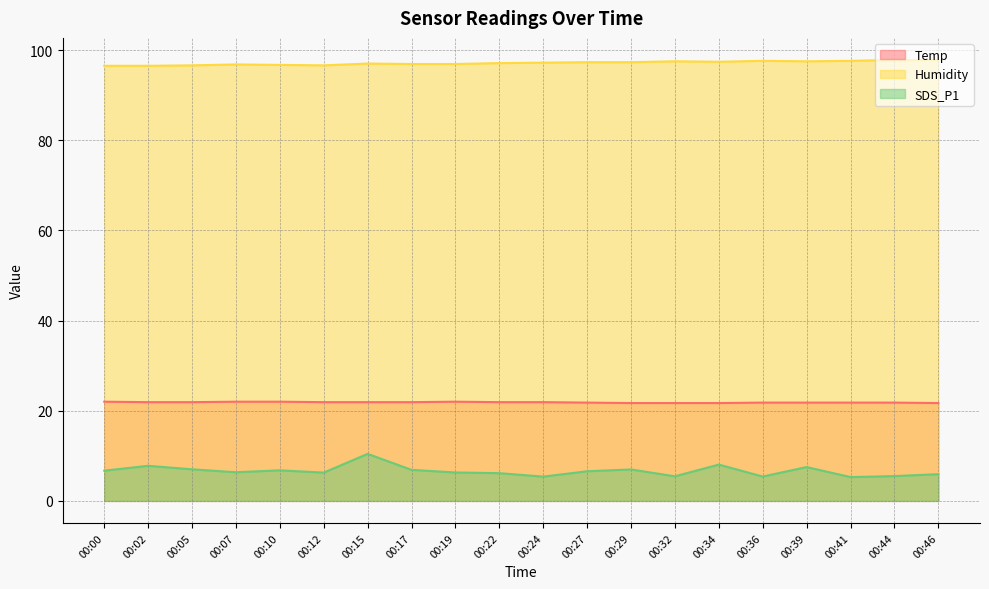

What is the spread (max minus min) of values at 00:10?

89.9